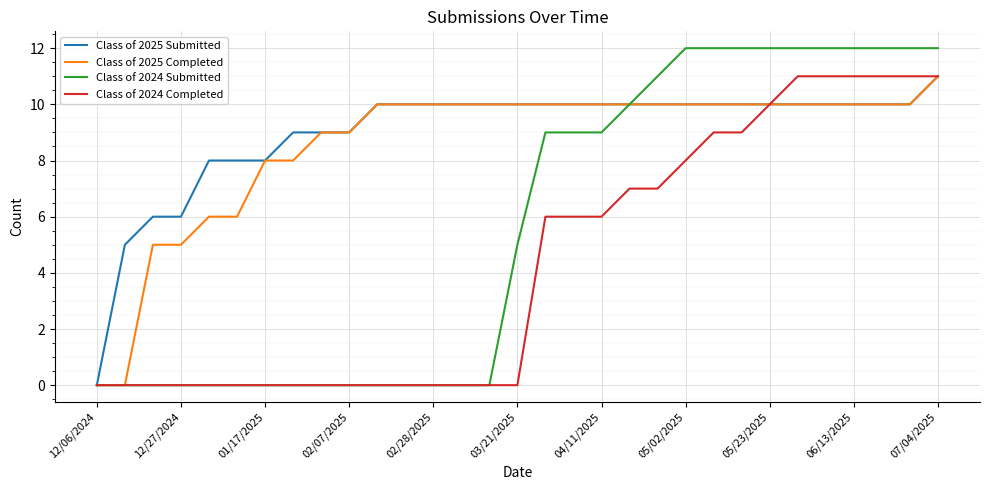

Which series has the widest spread of values?

Class of 2024 Submitted